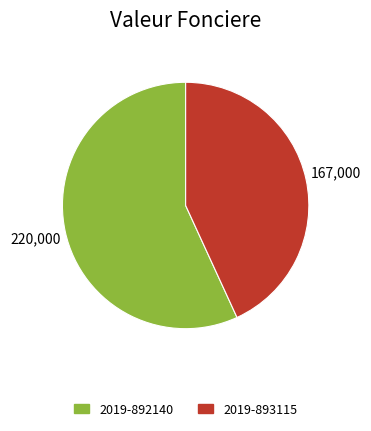

Does 2019-892140 represent more than half of the total?

Yes